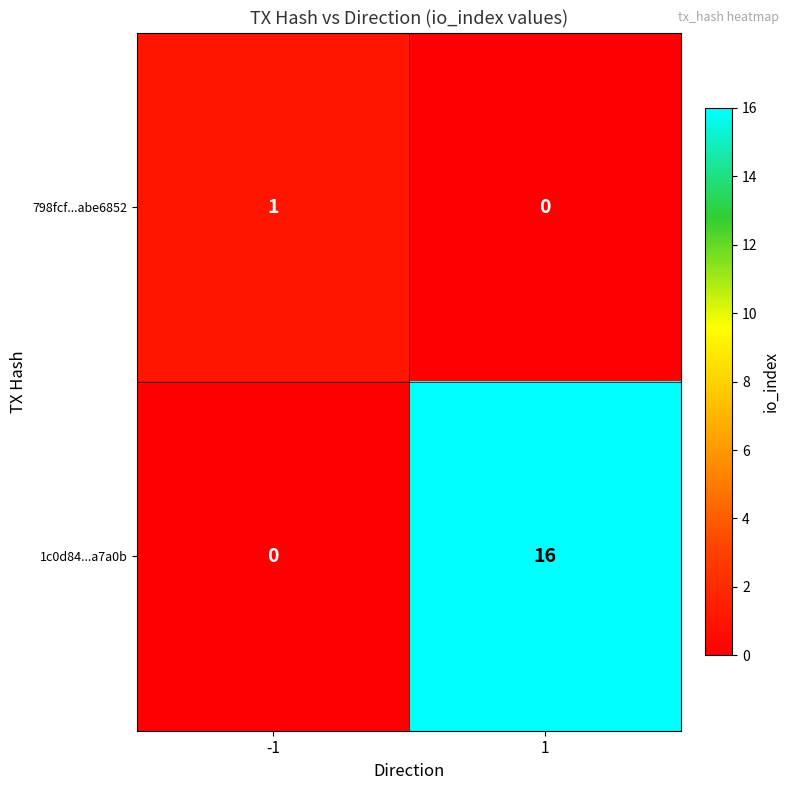

The 1c0d84...a7a0b series shows 6 at 1. True or false?

False